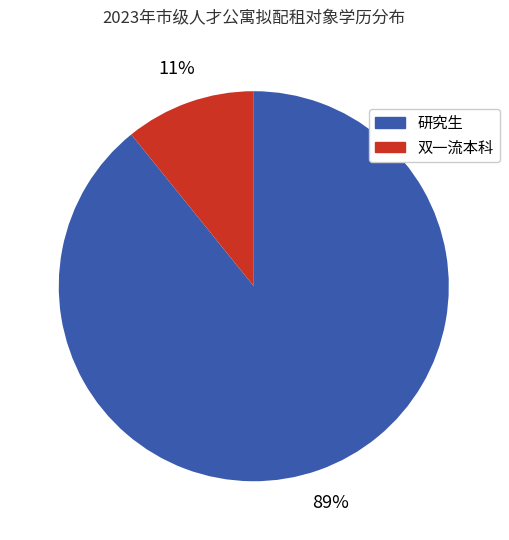

How many slices are in this pie chart?

2